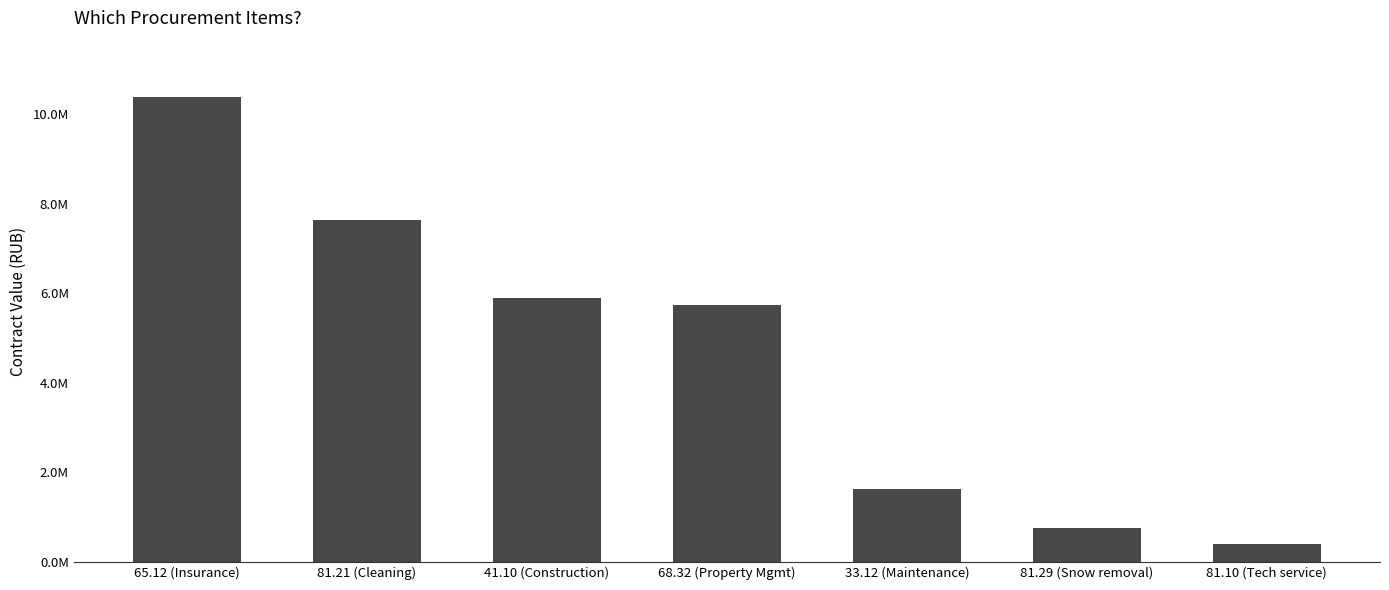

What is the change in value from 68.32 (Property Mgmt) to 33.12 (Maintenance)?

-4115092.8